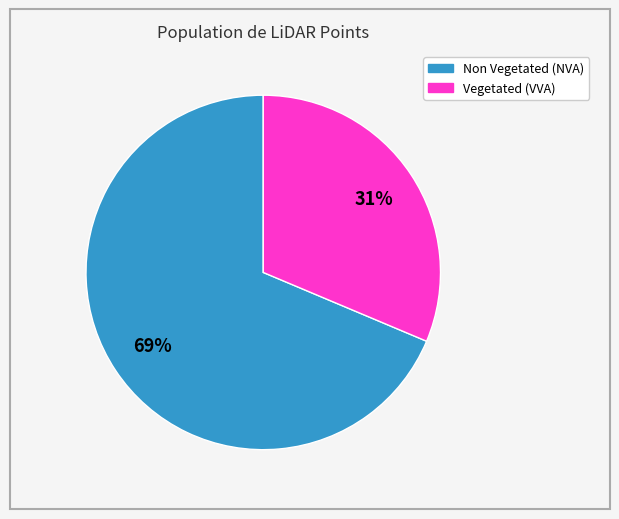

Which category has the smallest portion of the pie?

Vegetated (VVA)